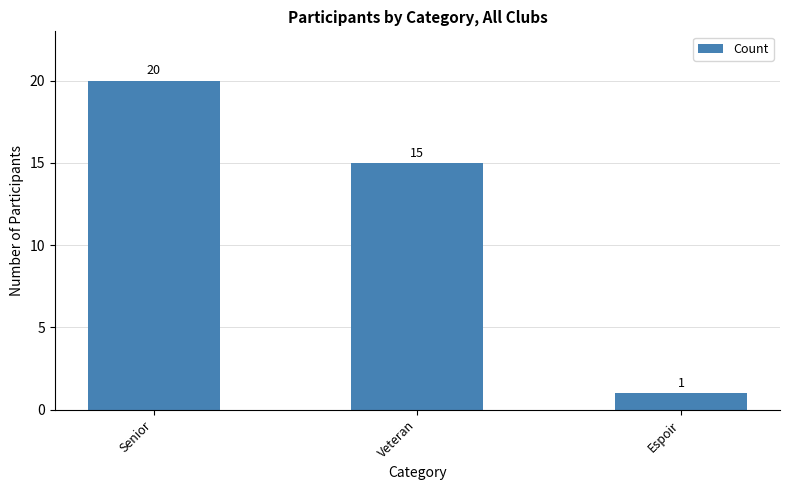

Reading right to left, transcribe all the data shown in this chart.

1	15	20